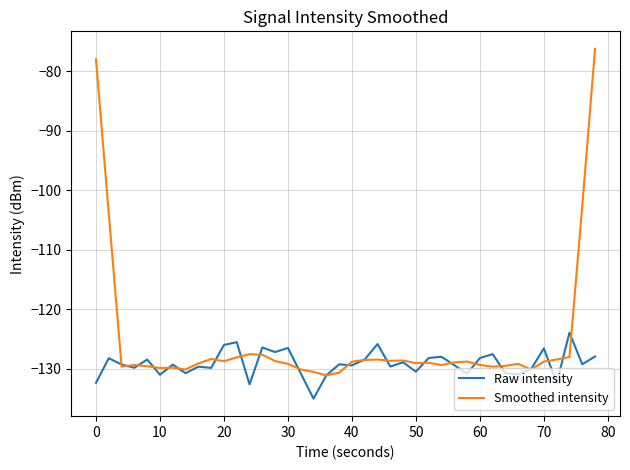

Rank the series by their maximum value, from lowest to highest.

Raw intensity, Smoothed intensity